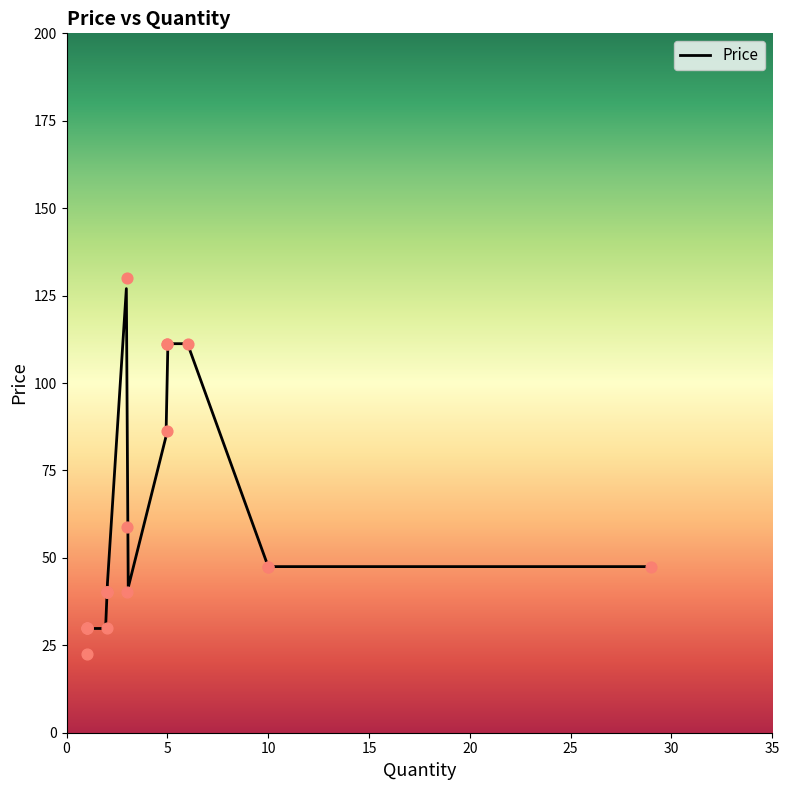

Which has a higher value, 2 or 1?

2